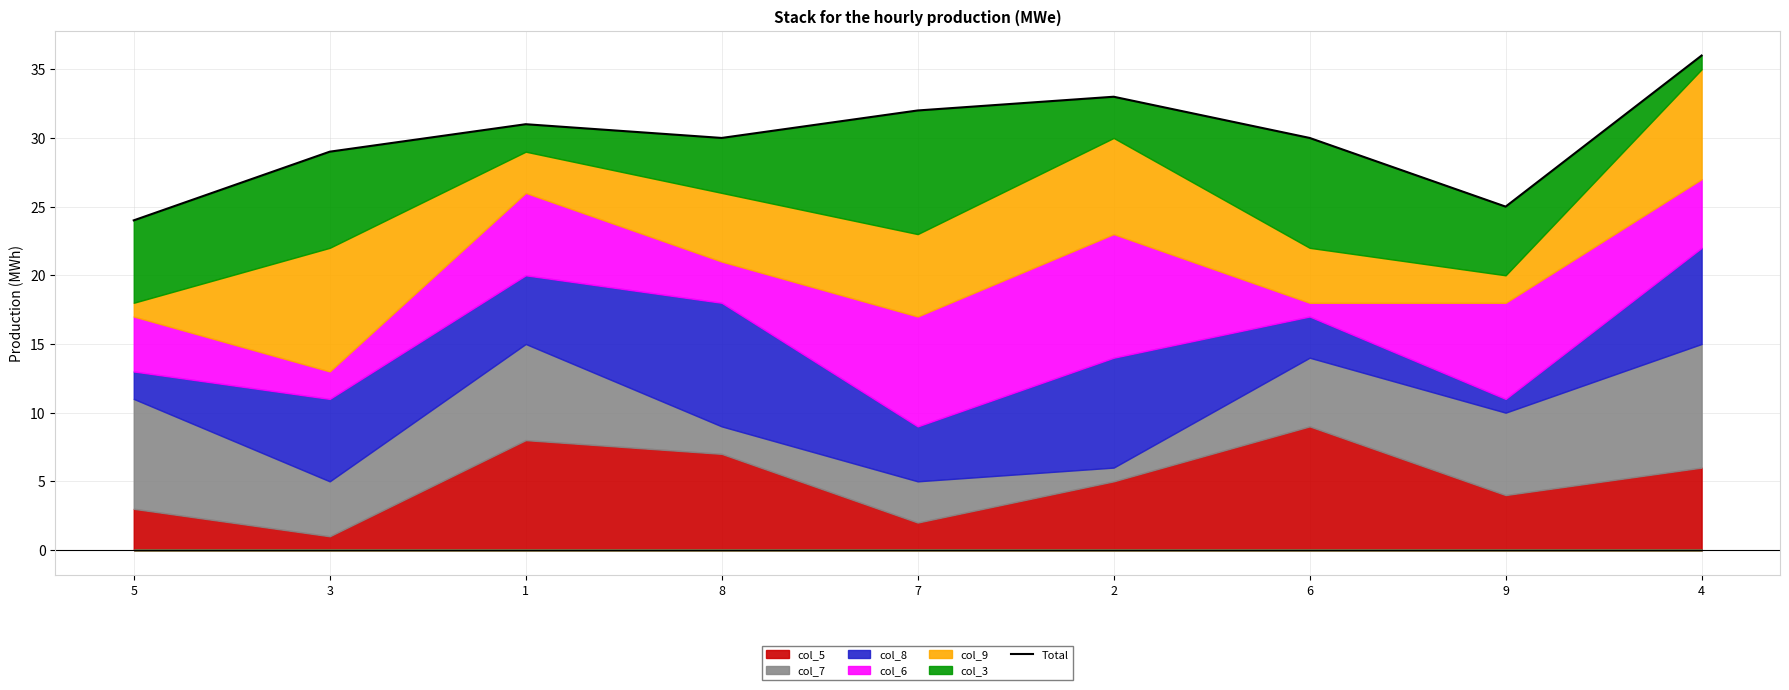

True or false: the data shows 36 at 4.

True